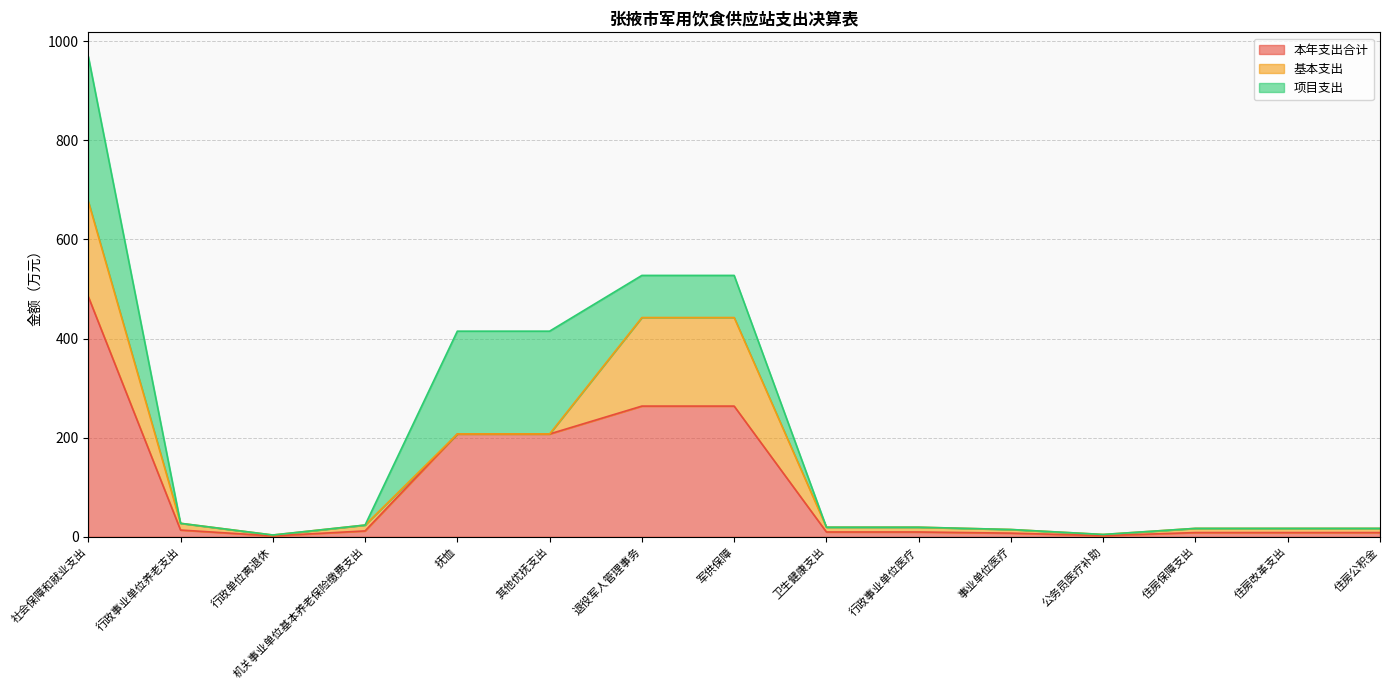

What is the label of the 11th point from the right?

抚恤